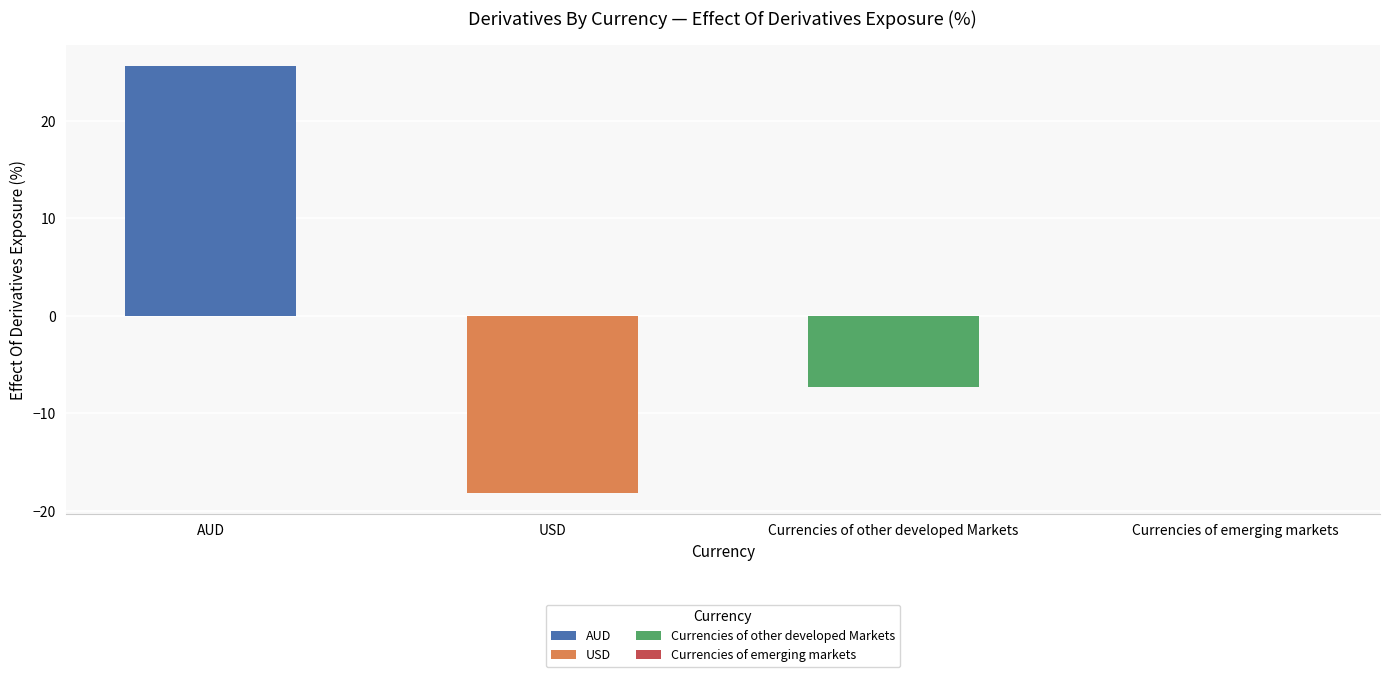

How many values are below 0?

2